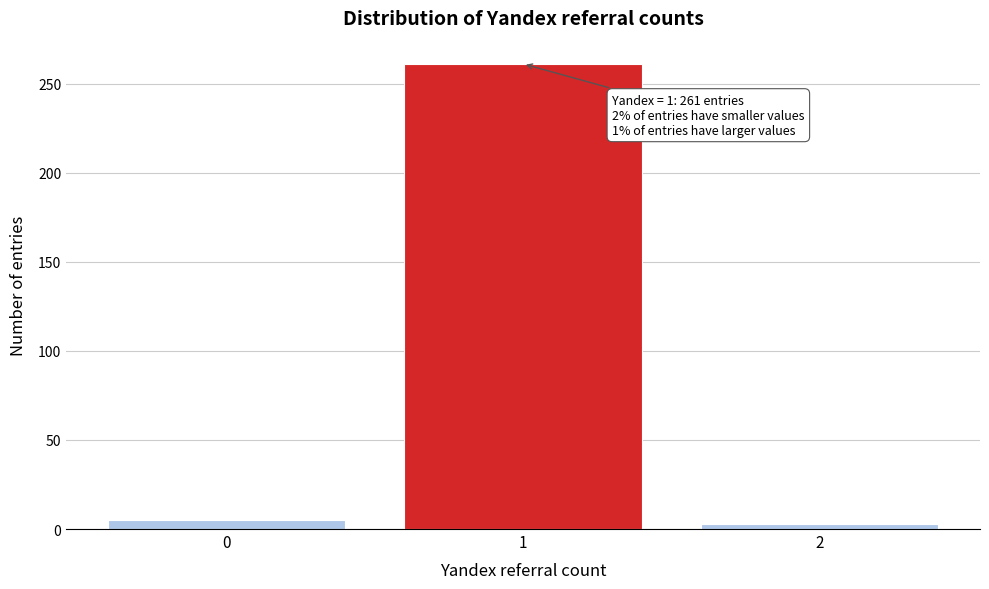

Which range on the x-axis has the tallest bar?

0.5 to 1.5